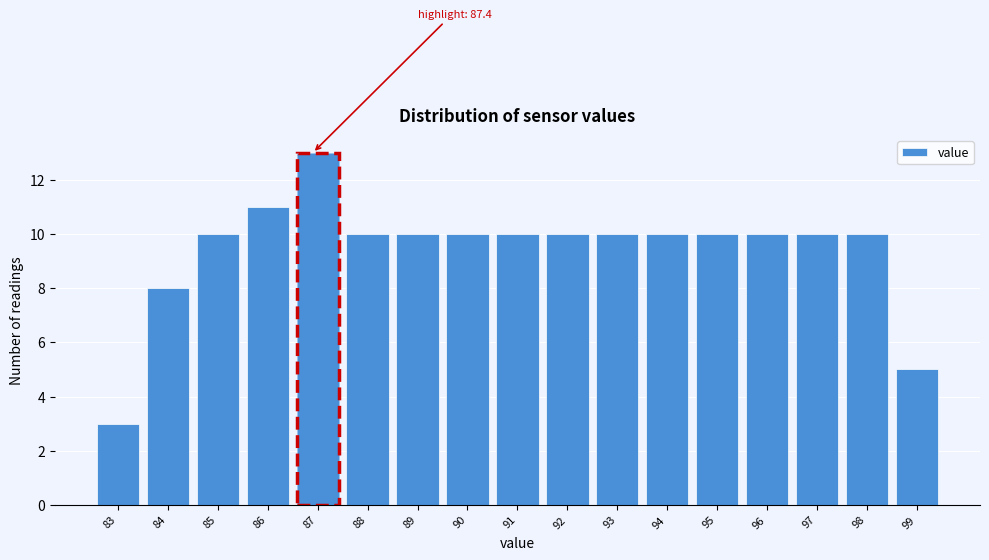

Reading right to left, list all the values displayed in this chart.

5	10	10	10	10	10	10	10	10	10	10	10	13	11	10	8	3